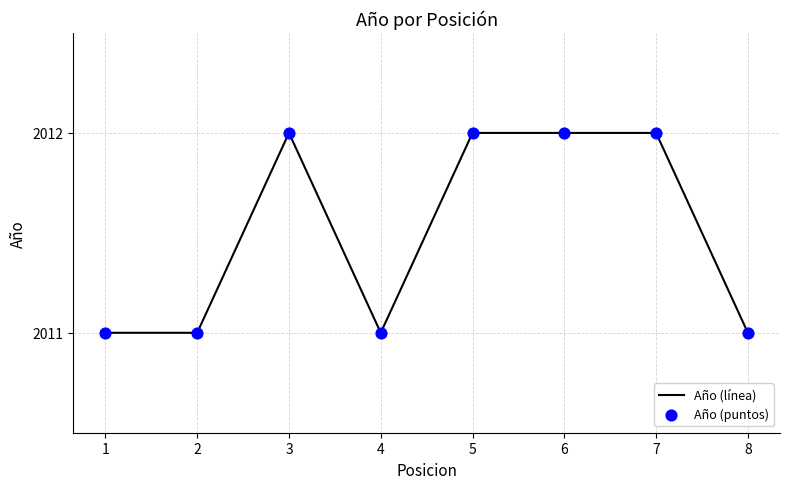

Where is the first local maximum?

3